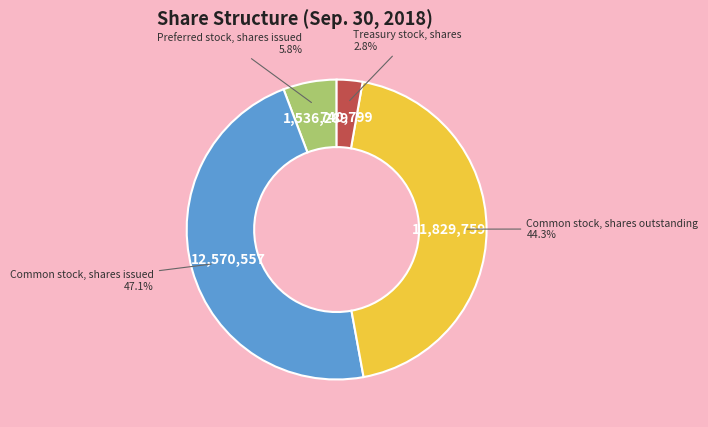

Is there a majority slice in this chart?

No